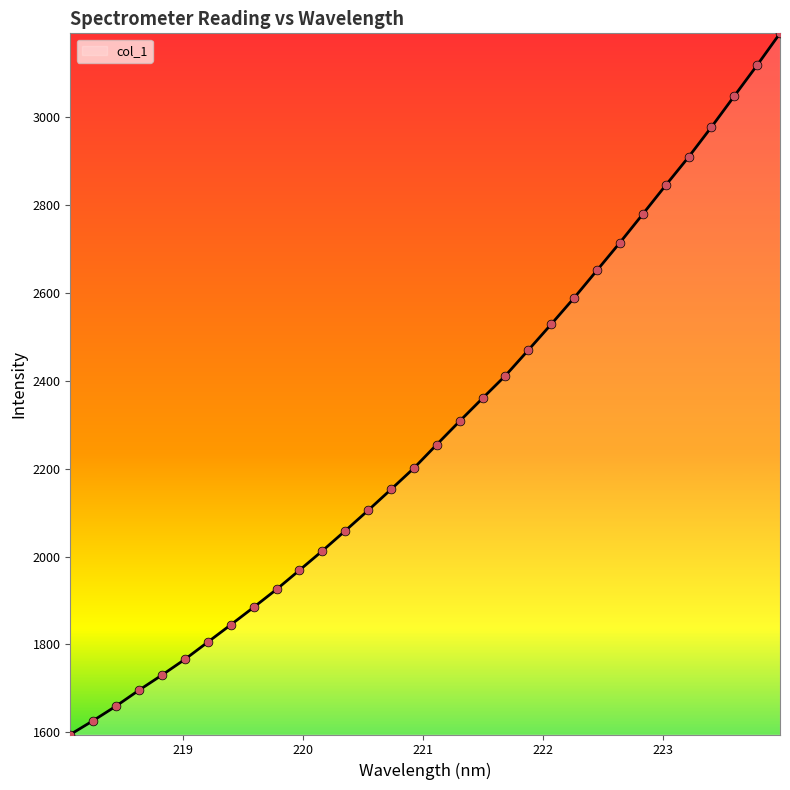

What is the maximum value shown in the chart?

3191.7